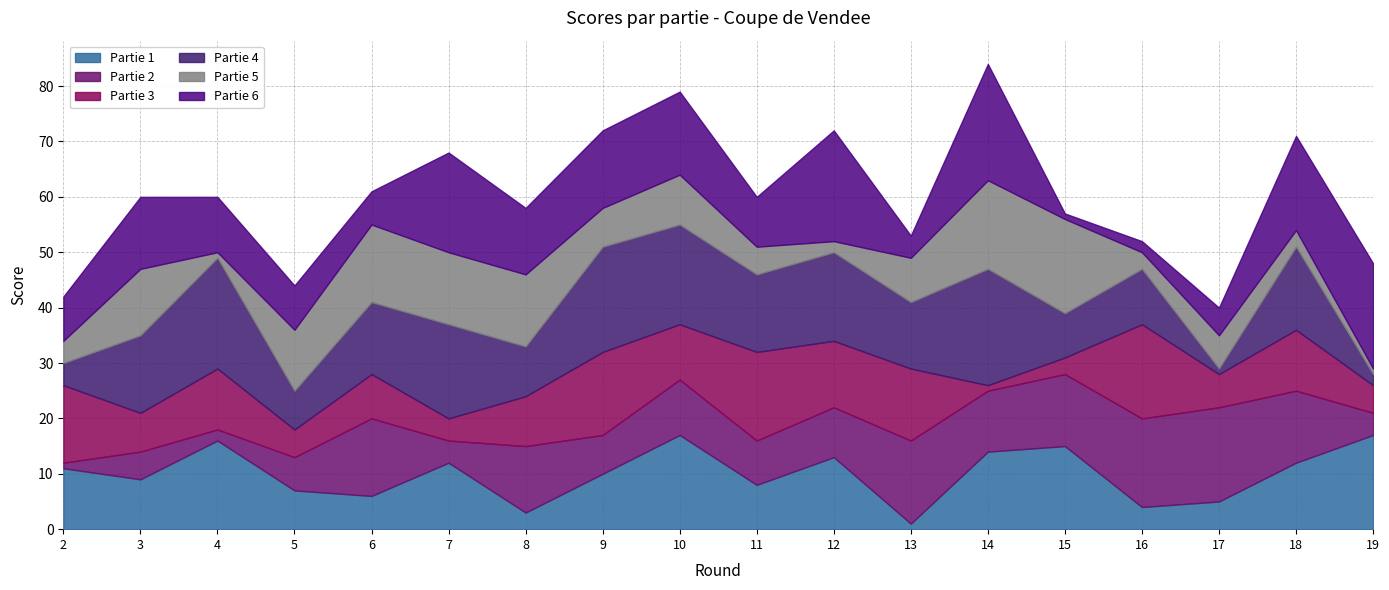

At which category is the sum across all series the highest?

14